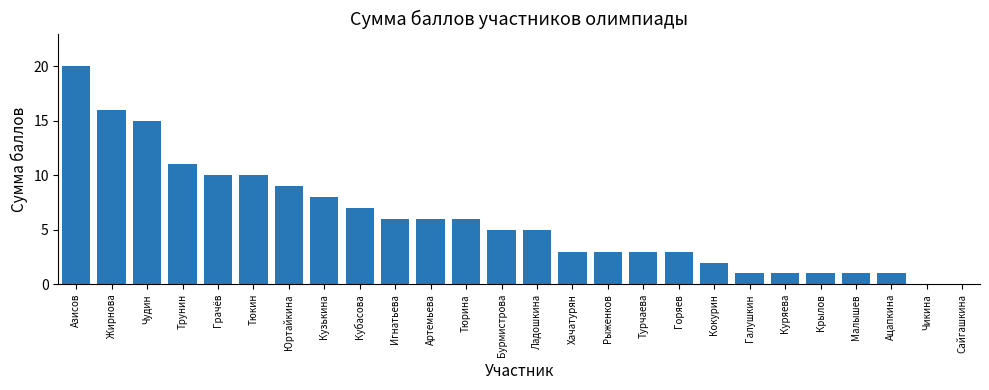

Which has a higher value, Тюкин or Тюрина?

Тюкин